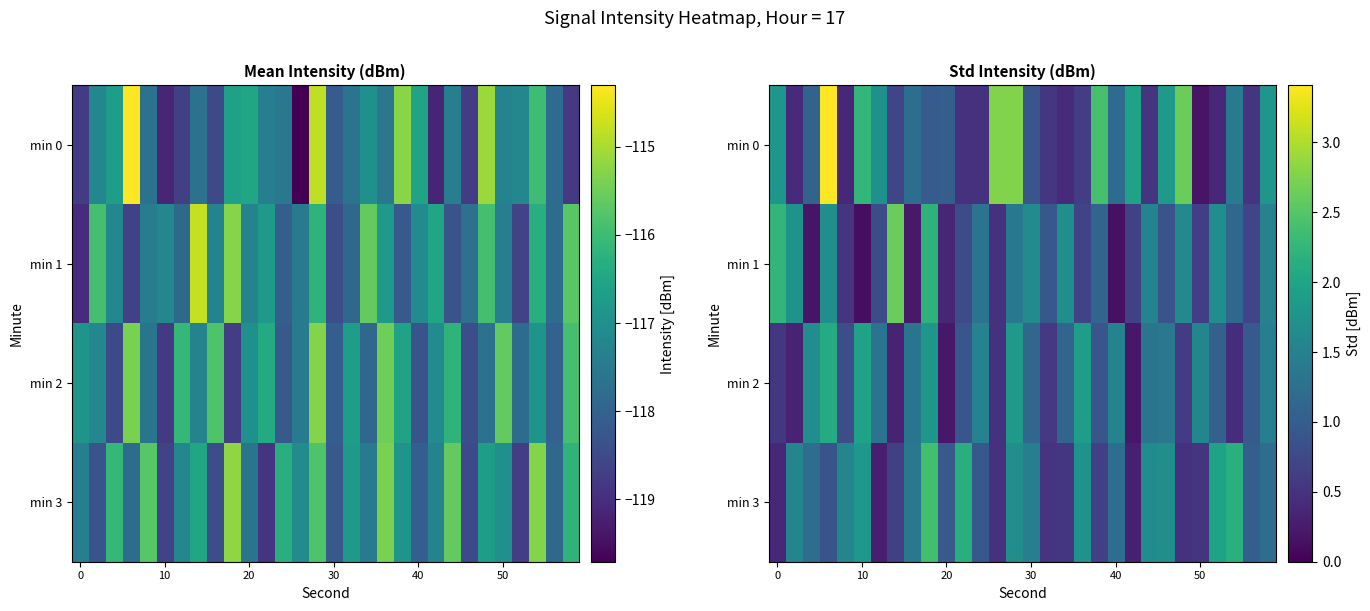

Which series has the largest total across all categories?

min 0